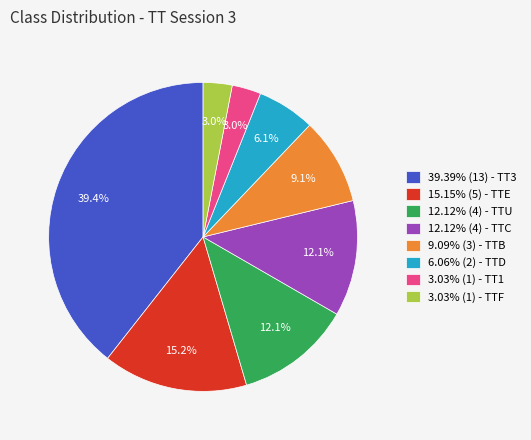

What portion of the pie excludes 12.12% (4) - TTU?

87.9%